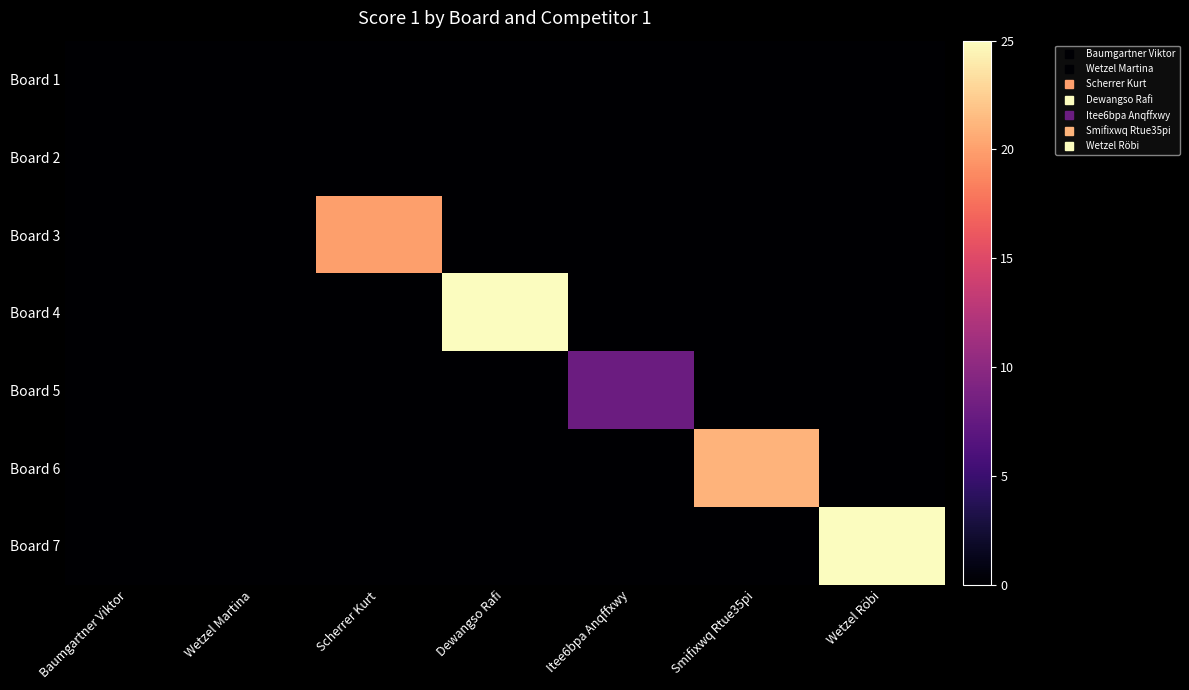

Reading left to right, transcribe all the data shown in this chart.

Board 1: Baumgartner Viktor=0	Wetzel Martina=0	Scherrer Kurt=0	Dewangso Rafi=0	Itee6bpa Anqffxwy=0	Smifixwq Rtue35pi=0	Wetzel Röbi=0
Board 2: Baumgartner Viktor=0	Wetzel Martina=0	Scherrer Kurt=0	Dewangso Rafi=0	Itee6bpa Anqffxwy=0	Smifixwq Rtue35pi=0	Wetzel Röbi=0
Board 3: Baumgartner Viktor=0	Wetzel Martina=0	Scherrer Kurt=20	Dewangso Rafi=0	Itee6bpa Anqffxwy=0	Smifixwq Rtue35pi=0	Wetzel Röbi=0
Board 4: Baumgartner Viktor=0	Wetzel Martina=0	Scherrer Kurt=0	Dewangso Rafi=25	Itee6bpa Anqffxwy=0	Smifixwq Rtue35pi=0	Wetzel Röbi=0
Board 5: Baumgartner Viktor=0	Wetzel Martina=0	Scherrer Kurt=0	Dewangso Rafi=0	Itee6bpa Anqffxwy=8	Smifixwq Rtue35pi=0	Wetzel Röbi=0
Board 6: Baumgartner Viktor=0	Wetzel Martina=0	Scherrer Kurt=0	Dewangso Rafi=0	Itee6bpa Anqffxwy=0	Smifixwq Rtue35pi=21	Wetzel Röbi=0
Board 7: Baumgartner Viktor=0	Wetzel Martina=0	Scherrer Kurt=0	Dewangso Rafi=0	Itee6bpa Anqffxwy=0	Smifixwq Rtue35pi=0	Wetzel Röbi=25